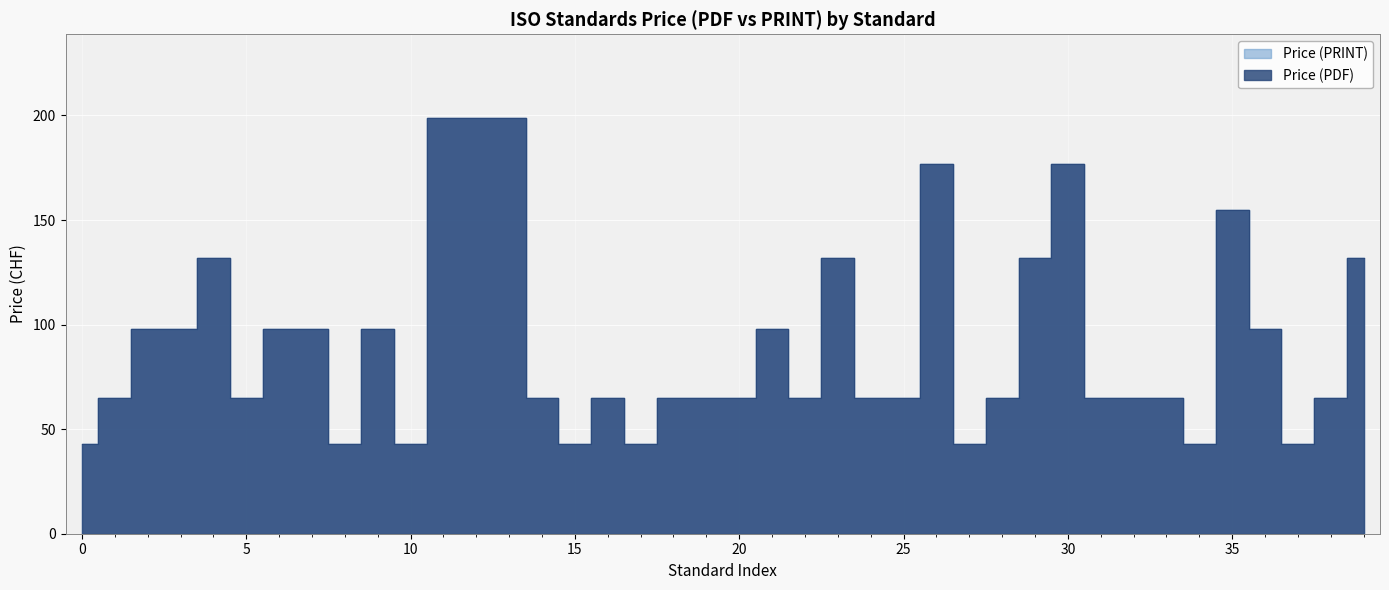

What is the value of the Price (PDF) point at the 31st from the left?

177